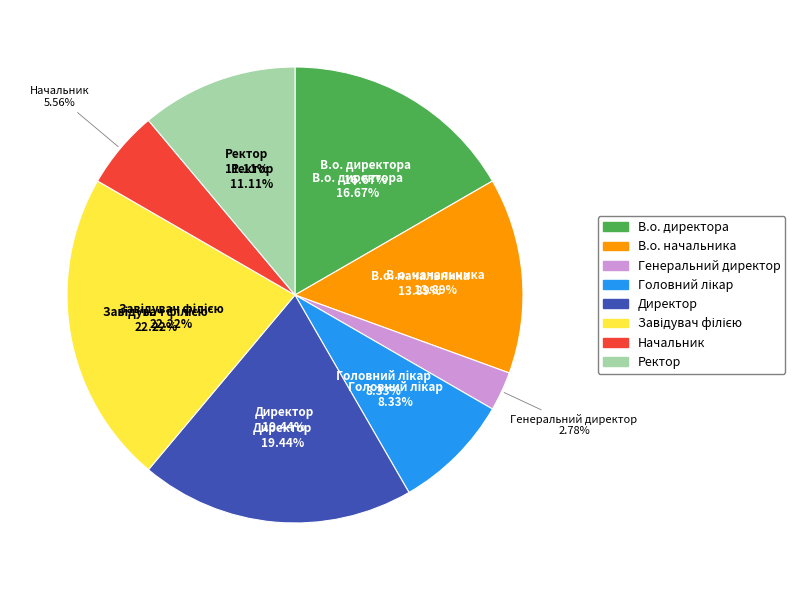

What percentage is NOT represented by Ректор?

88.9%